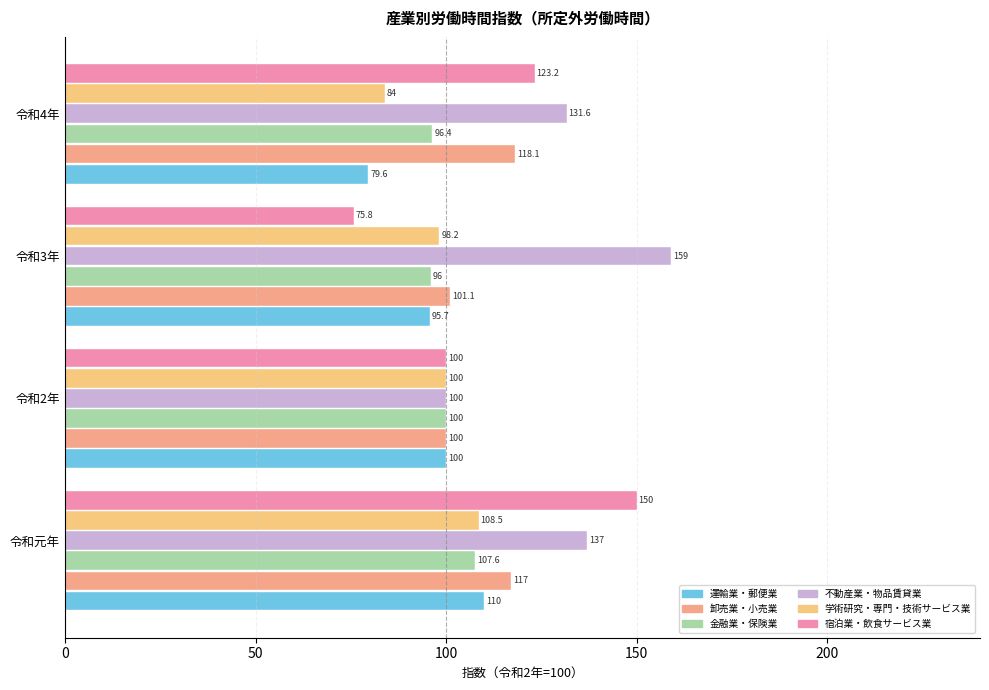

What is the average value?

107.9